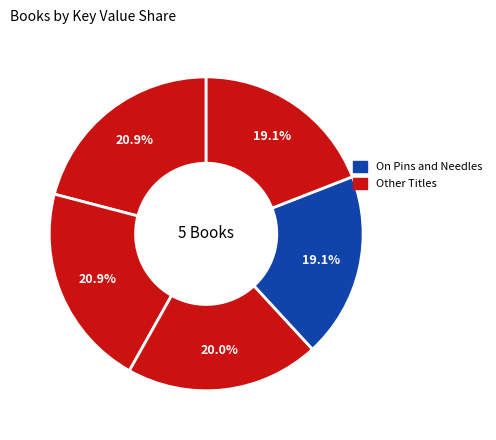

How many segments does this pie chart have?

5